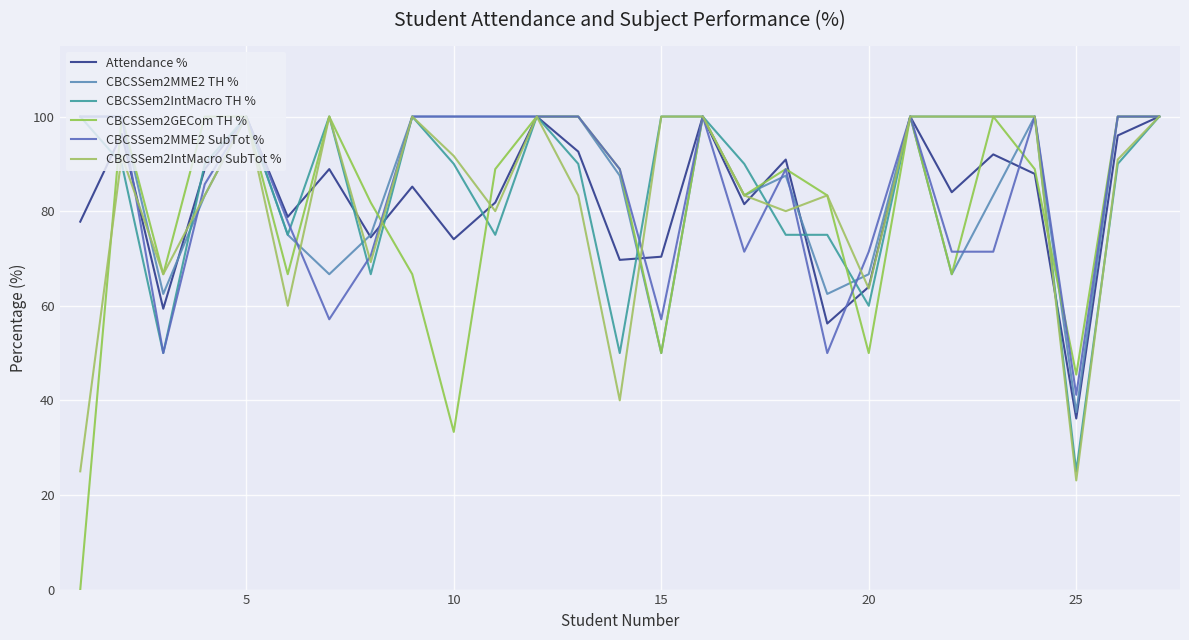

At how many categories does at least one series exceed 22?

27